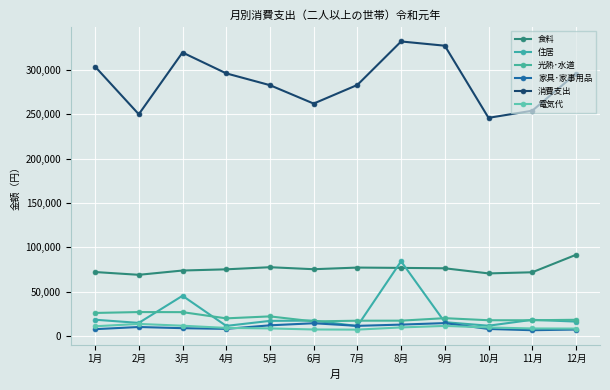

How many series are shown in this chart?

6